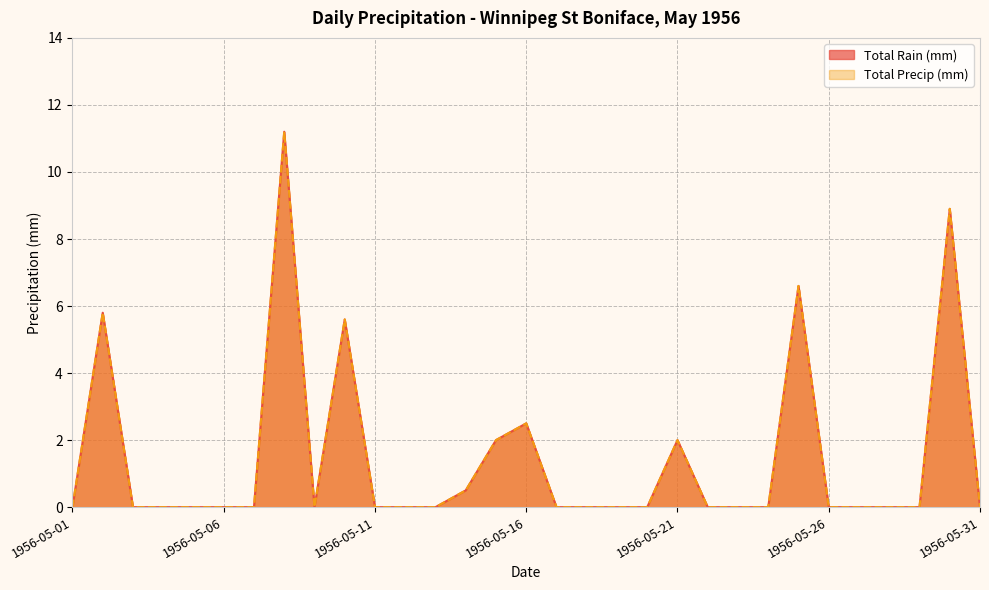

At how many categories does at least one series exceed 3?

5